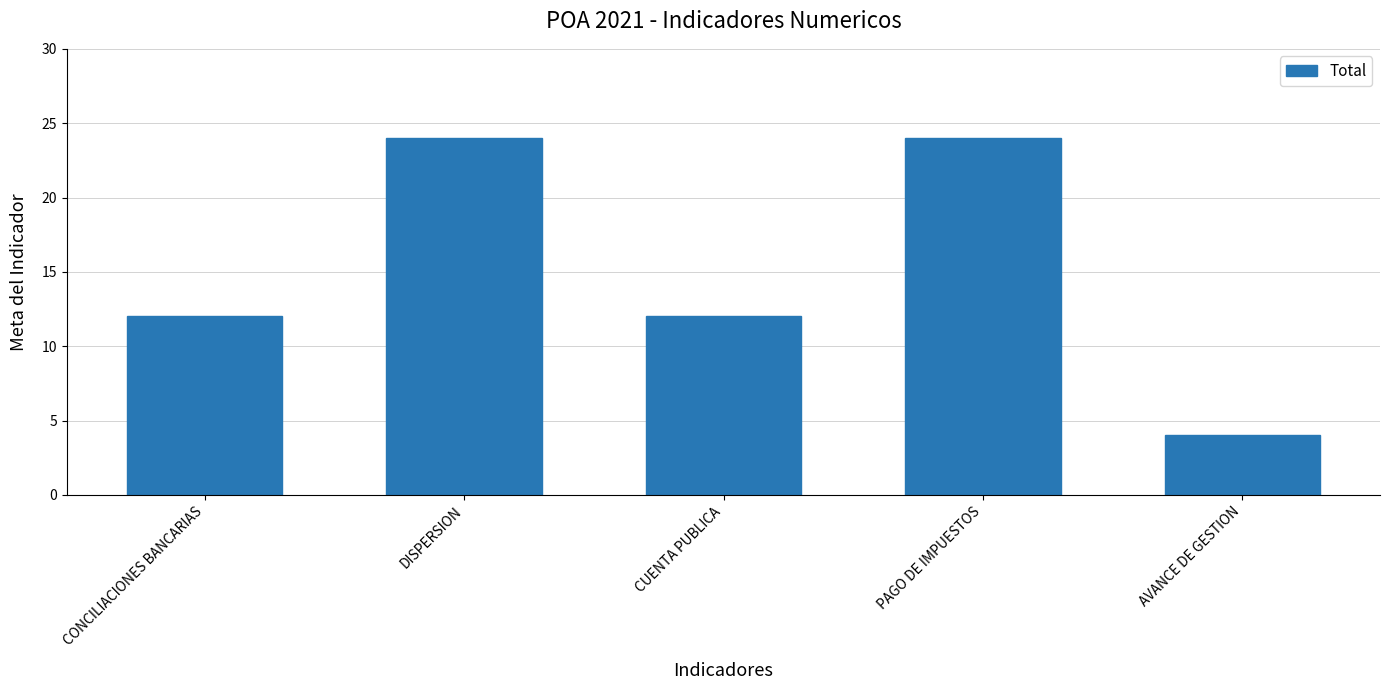

True or false: the data shows 12 at CONCILIACIONES BANCARIAS.

True